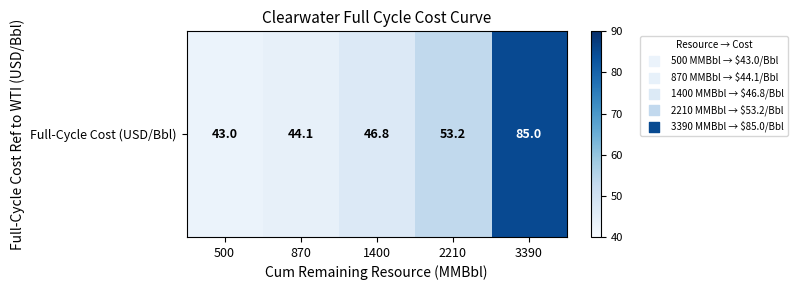

What is the change in value from 870 to 3390?

+40.9